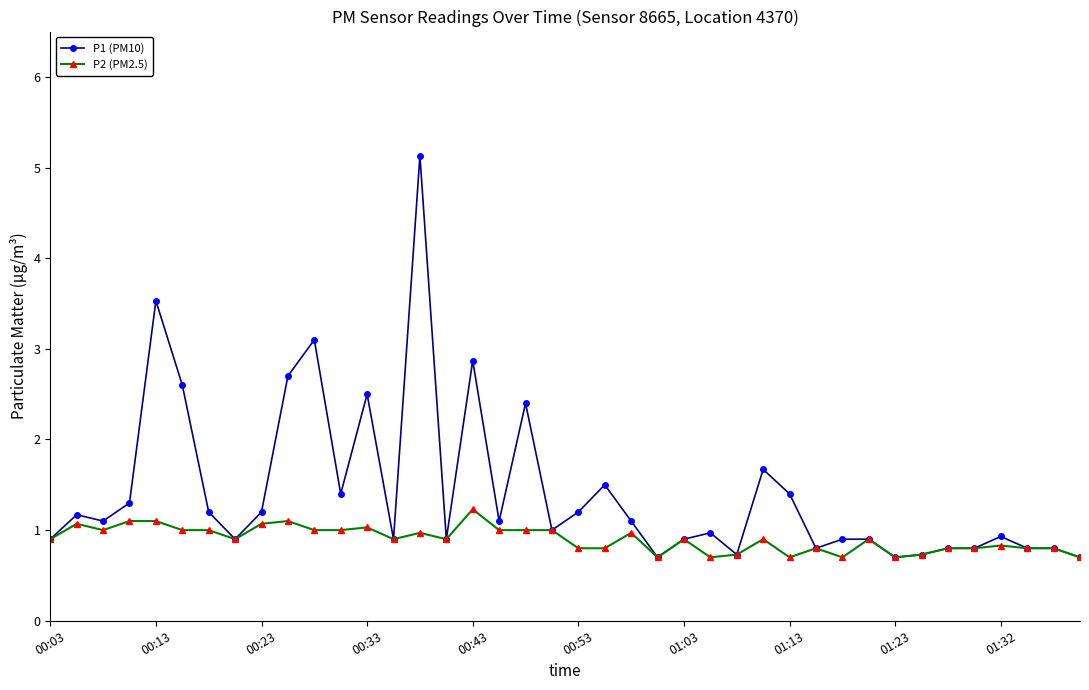

At how many categories does at least one series exceed 4?

1